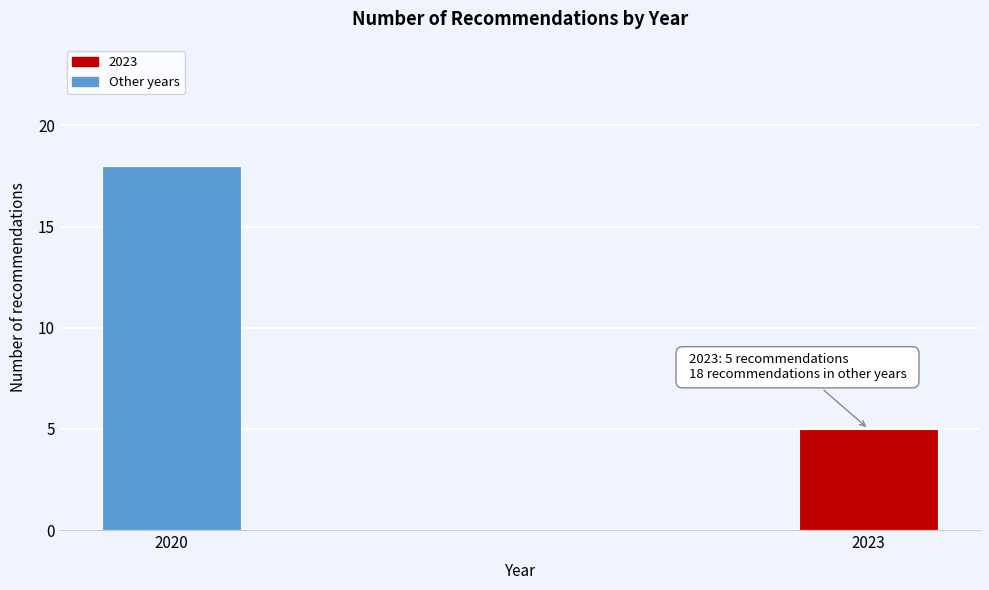

Reading right to left, extract all data points from this chart.

2023=5	2020=18